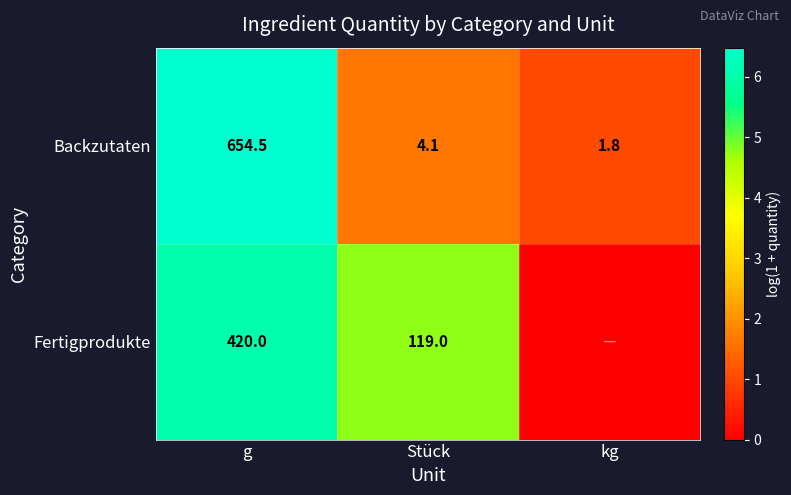

Rank the series at g from lowest to highest value.

Fertigprodukte, Backzutaten